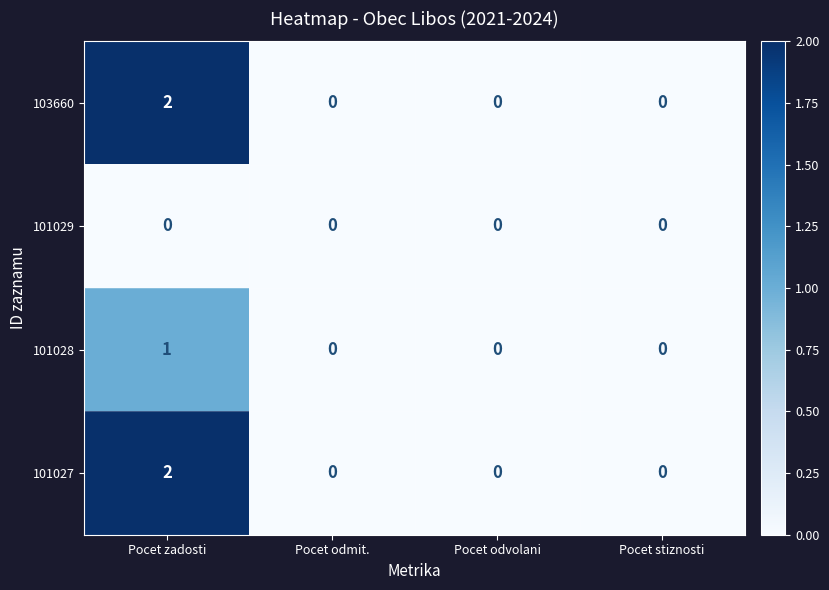

Reading left to right, list all the values displayed in this chart.

103660: Pocet zadosti=2	Pocet odmit.=0	Pocet odvolani=0	Pocet stiznosti=0
101029: Pocet zadosti=0	Pocet odmit.=0	Pocet odvolani=0	Pocet stiznosti=0
101028: Pocet zadosti=1	Pocet odmit.=0	Pocet odvolani=0	Pocet stiznosti=0
101027: Pocet zadosti=2	Pocet odmit.=0	Pocet odvolani=0	Pocet stiznosti=0